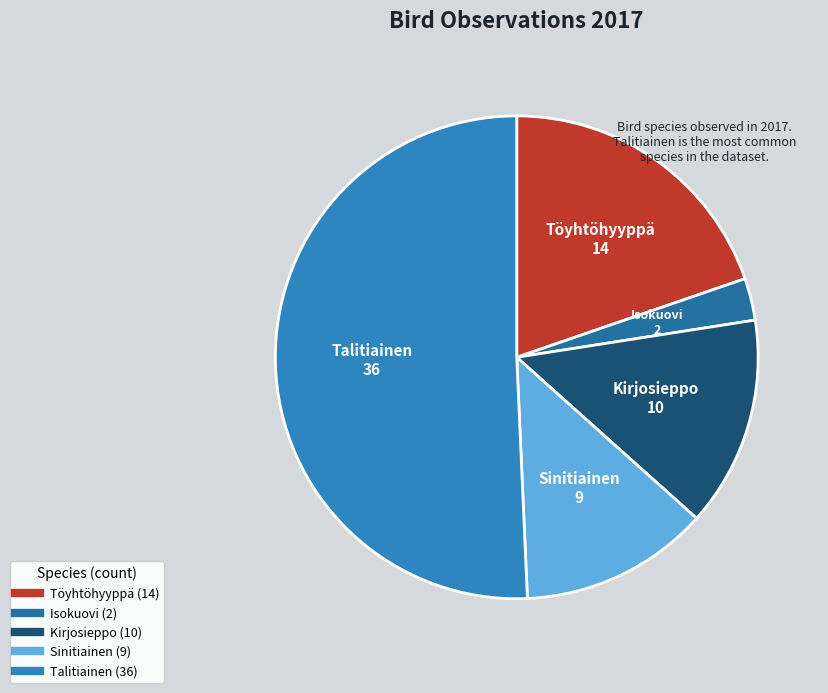

Is the sum of Töyhtöhyyppä and Sinitiainen greater than half?

No